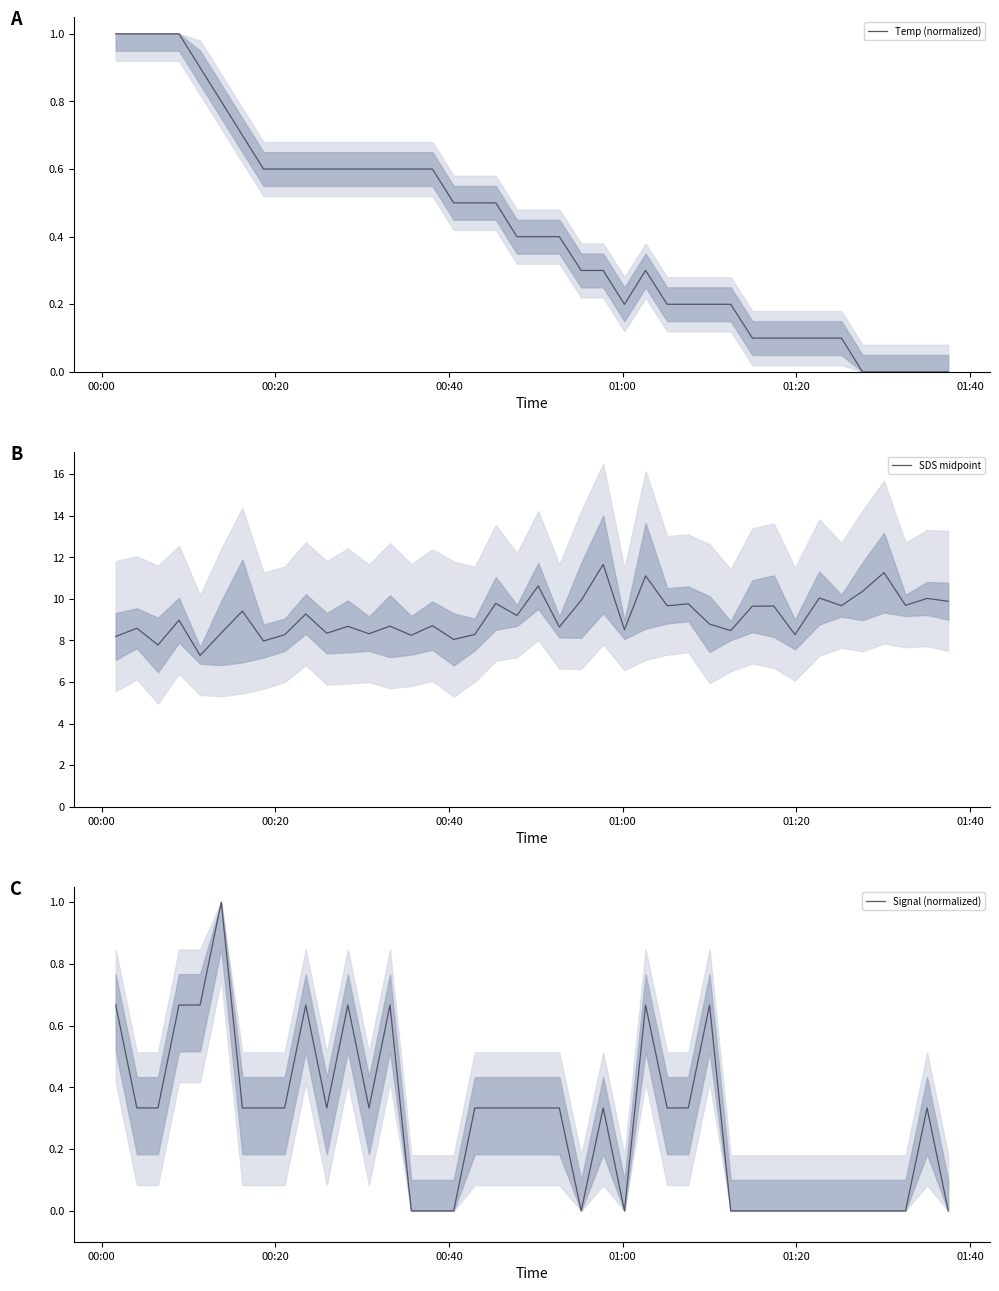

What is the minimum value for SDS midpoint?

7.3